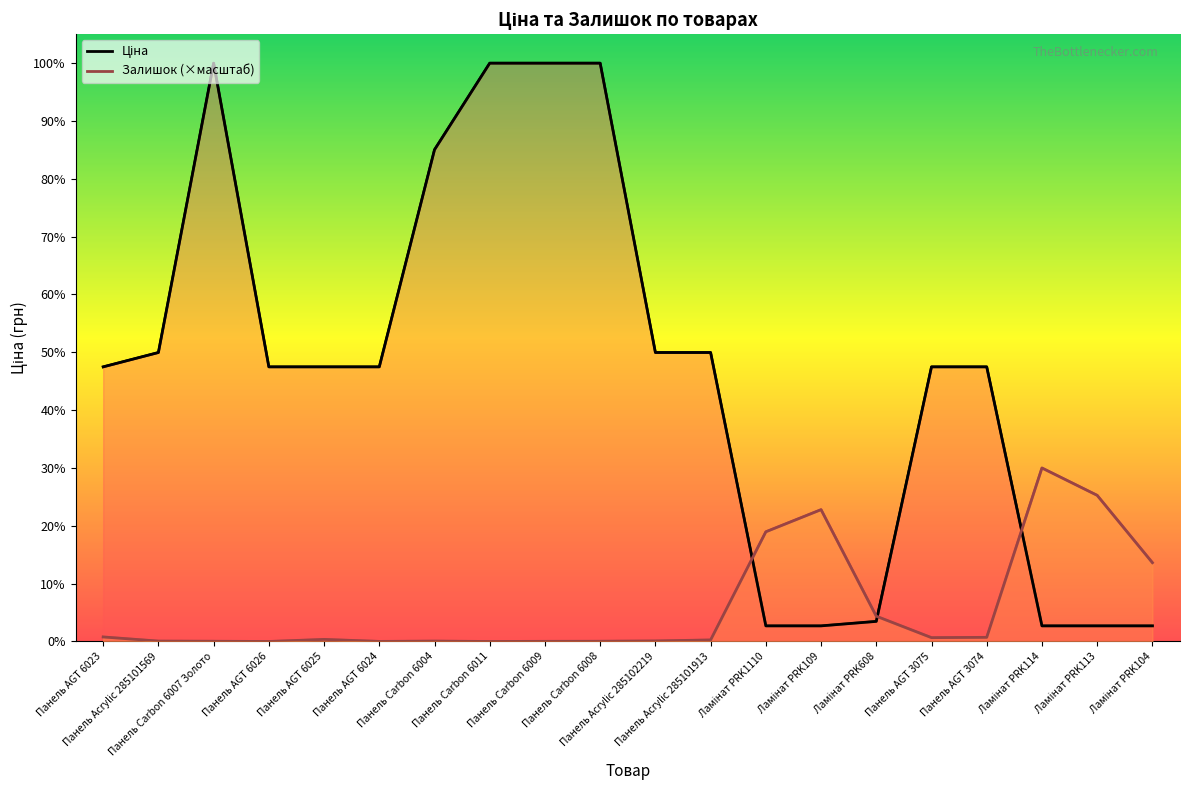

What position from the right is Ламінат PRK109?

7